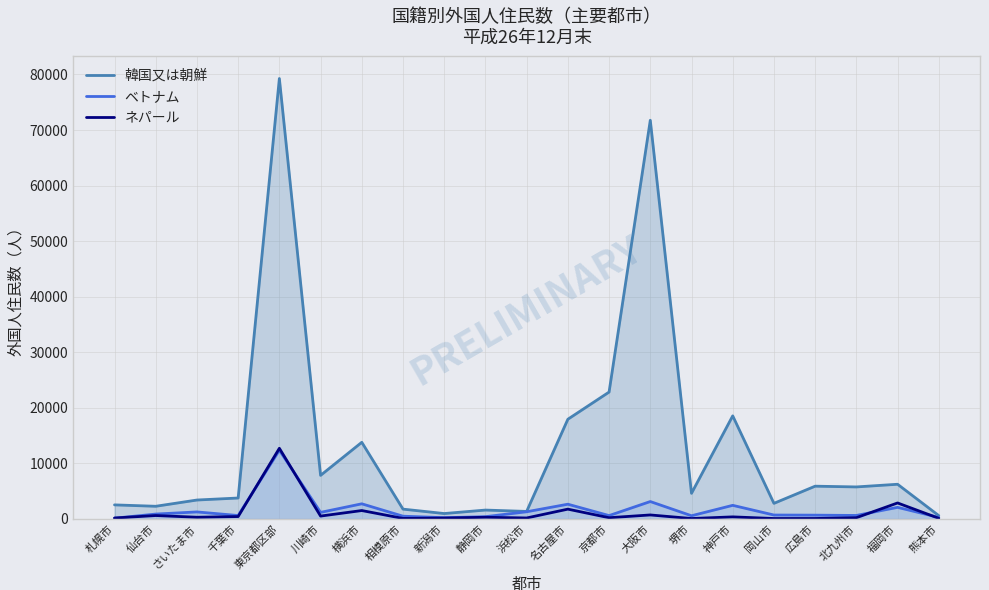

How many interior local peaks does the ベトナム series have?

7